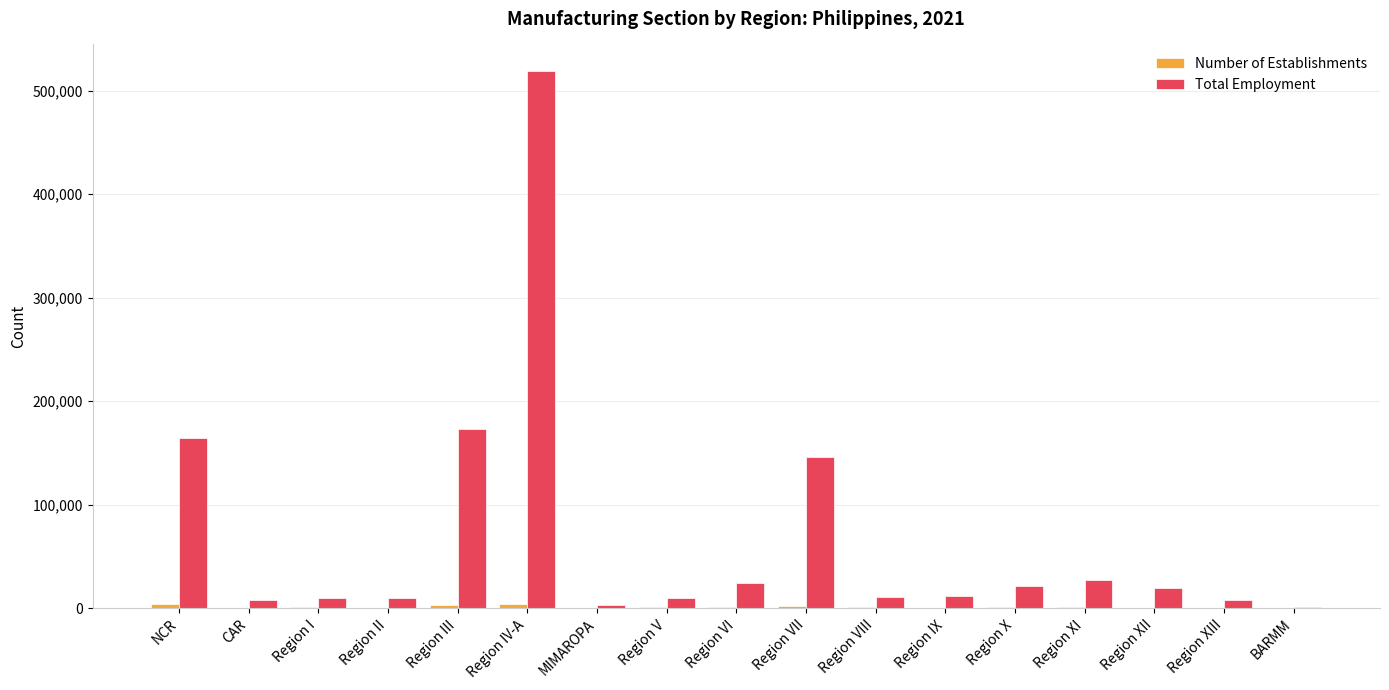

Which label corresponds to the largest value in the chart?

Region IV-A